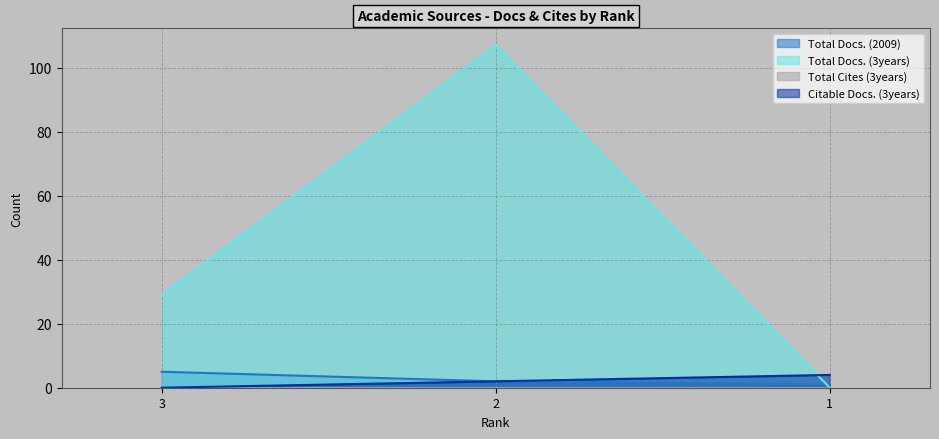

What is the sum of all Citable Docs. (3years) values?

6